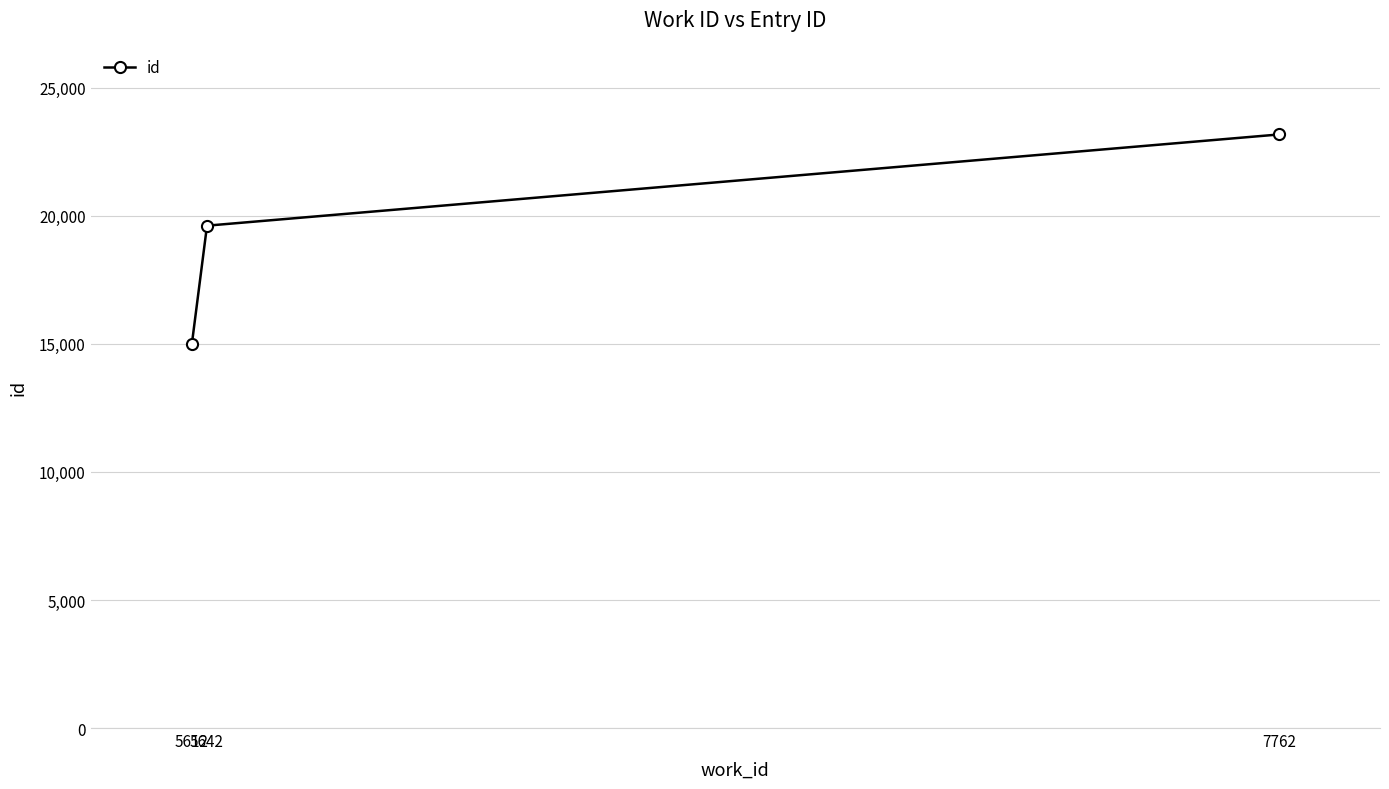

How many lines are shown in the chart?

1